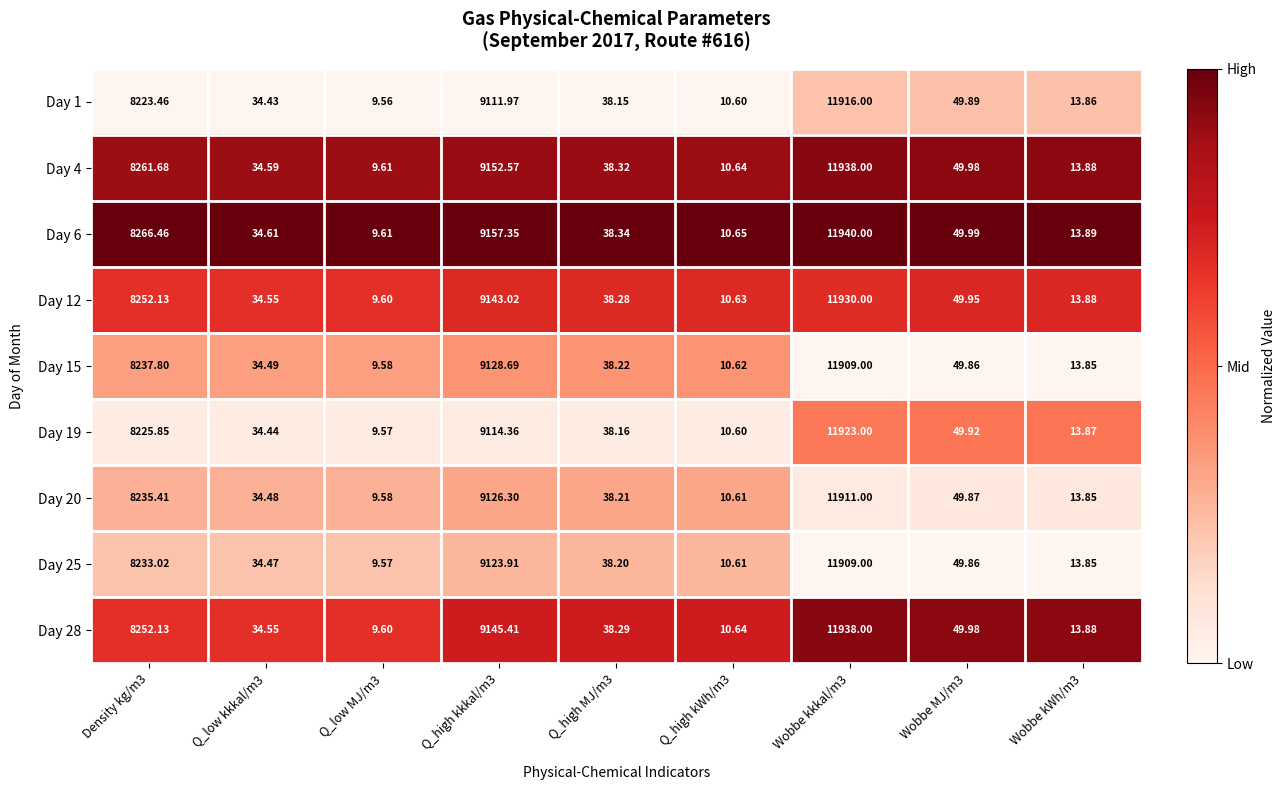

Is the value of Day 28 at Q_low kkkal/m3 greater than the value of Day 1 at Wobbe MJ/m3?

No